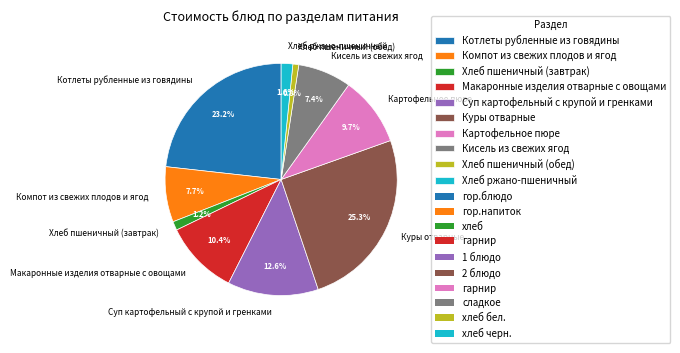

What percentage is the Компот из свежих плодов и ягод slice, to the nearest percent?

8%